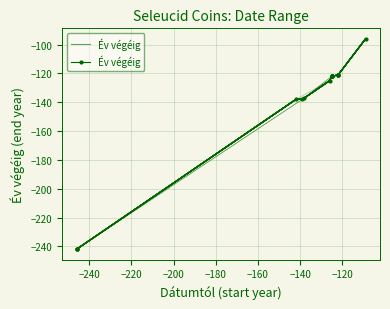

The value at 14 is -39. True or false?

False